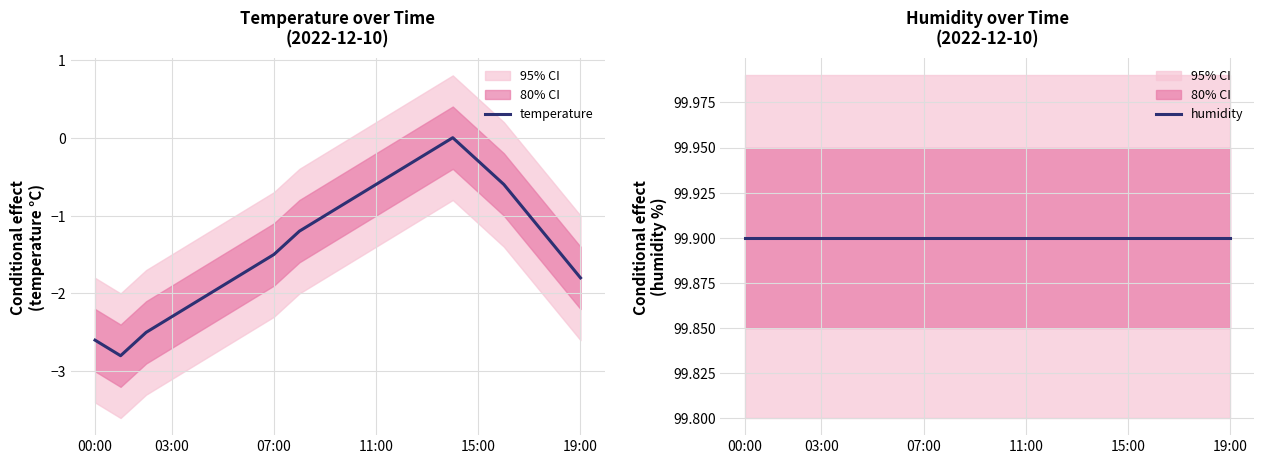

At which category is the sum across all series the highest?

14